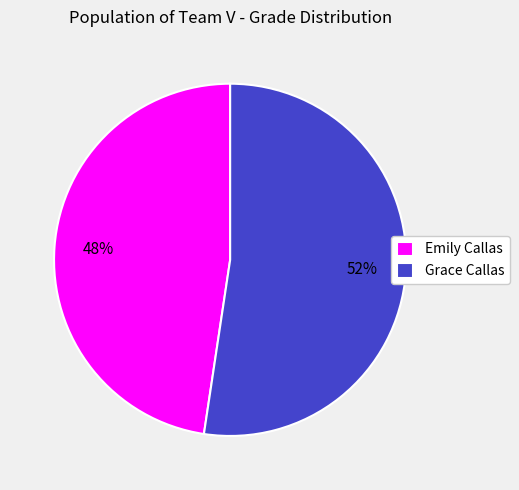

To the nearest percent, what is the average slice percentage?

50%